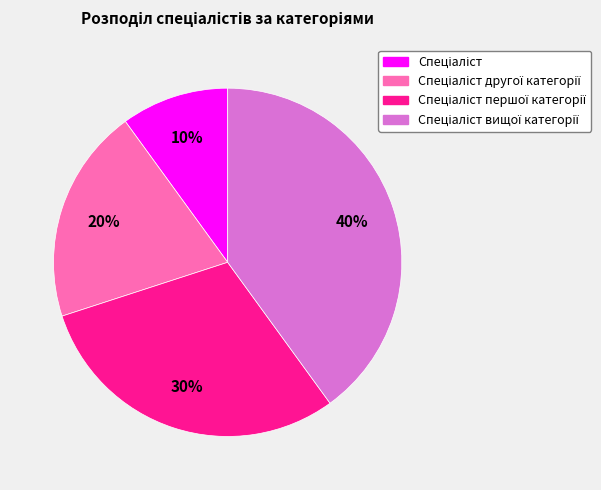

To the nearest percent, what is the average slice percentage?

25%